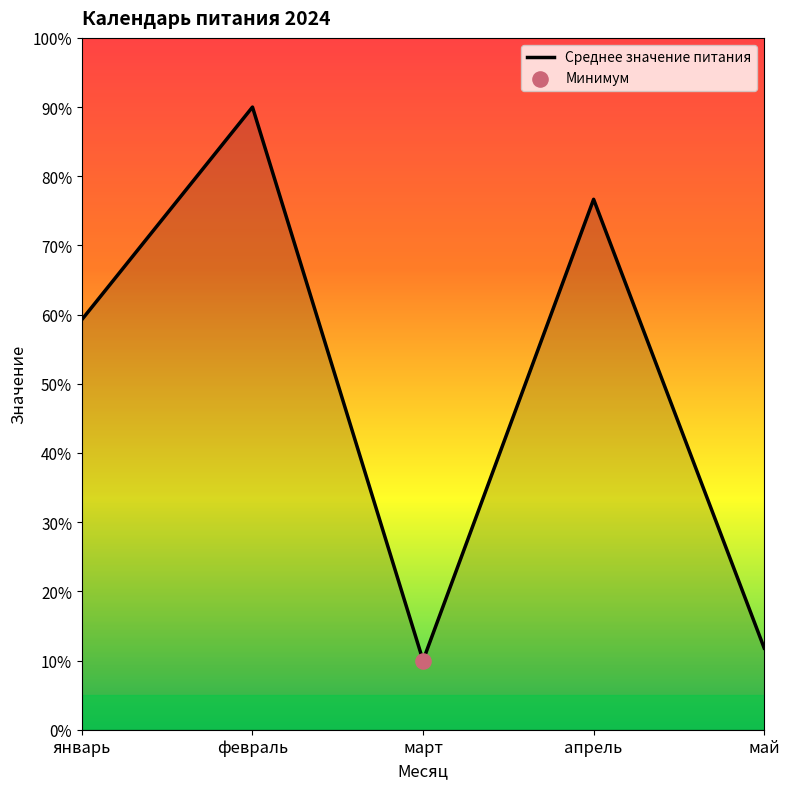

What is the ratio of the value at март to the value at январь?

0.2